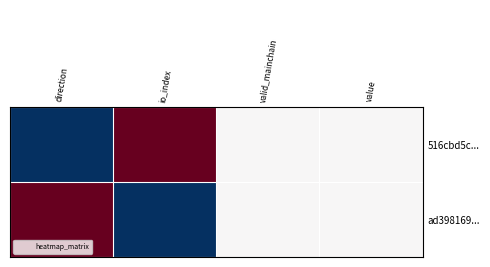

Between direction and valid_mainchain, which is larger?

valid_mainchain